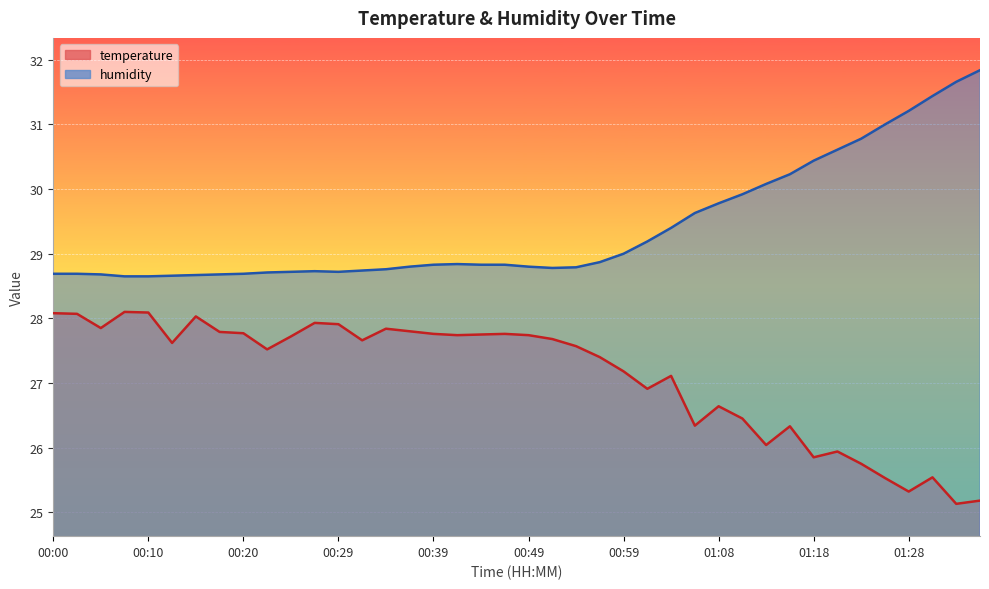

True or false: temperature and humidity cross at least once.

False